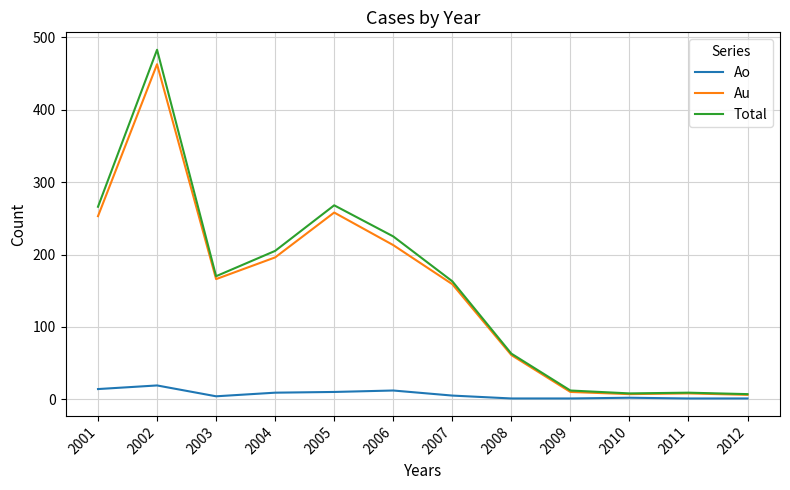

Is the value of Total at 2005 greater than the value of Au at 2006?

Yes